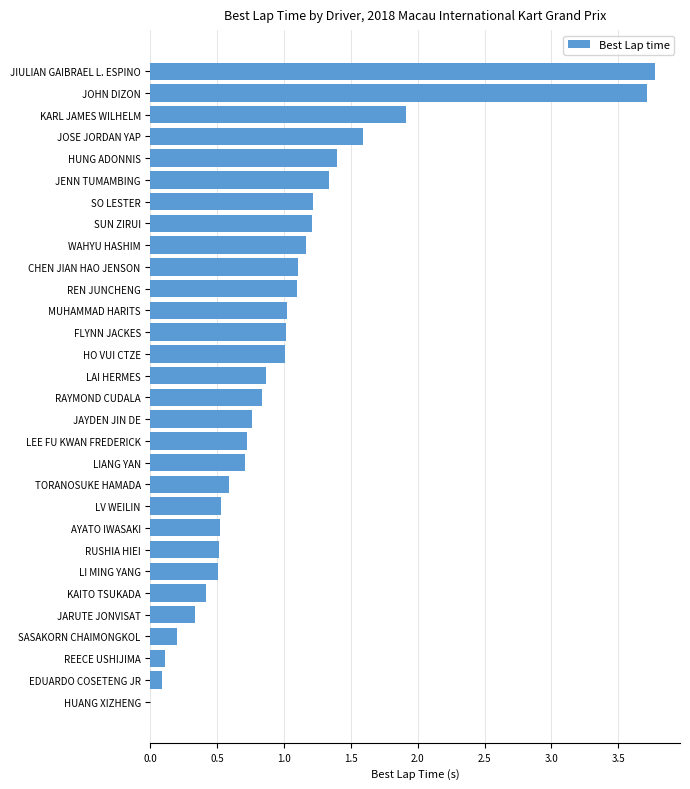

What is the maximum value shown in the chart?

3.8